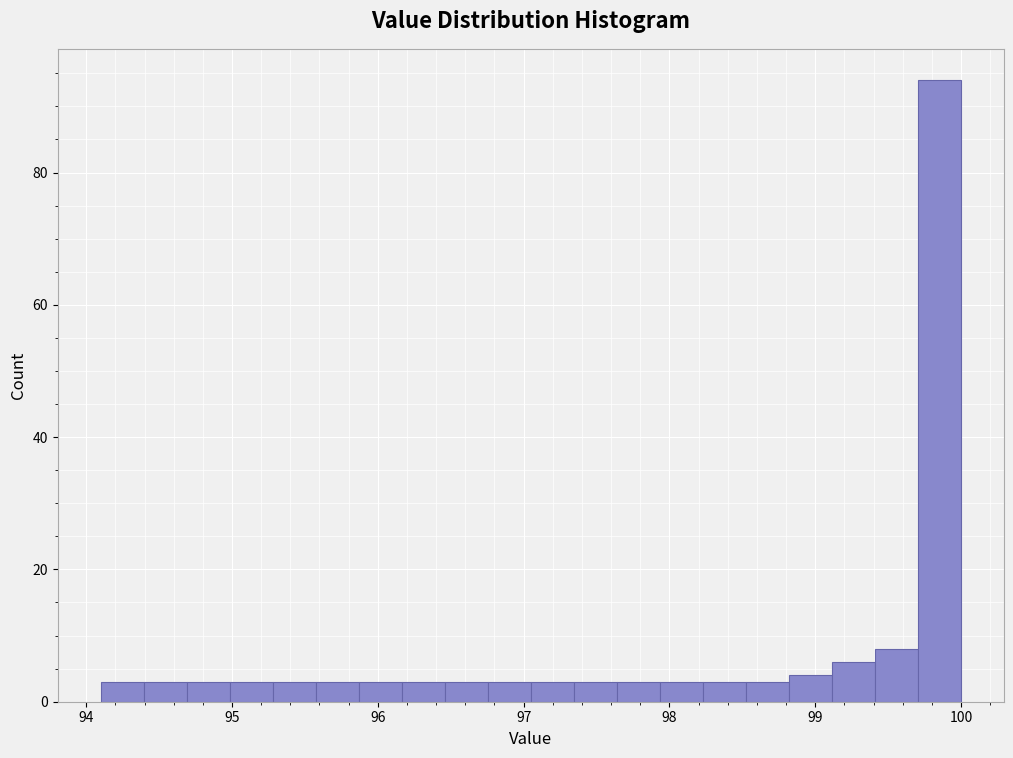

Around what value on the x-axis is the tallest bar? Give the approximate position of its centre, as read against the axis.

99.9